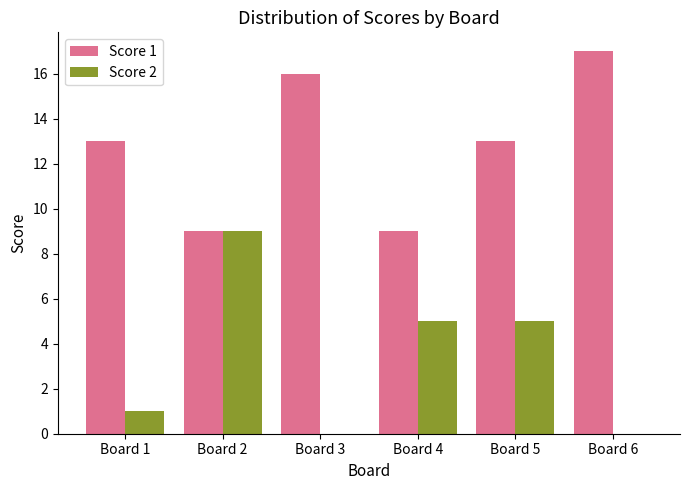

Count the Score 1 values in the range 9 to 16.

5